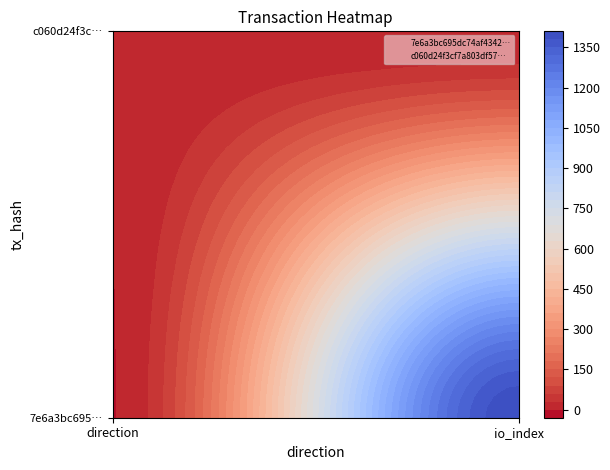

At how many categories does at least one series exceed 1300?

1